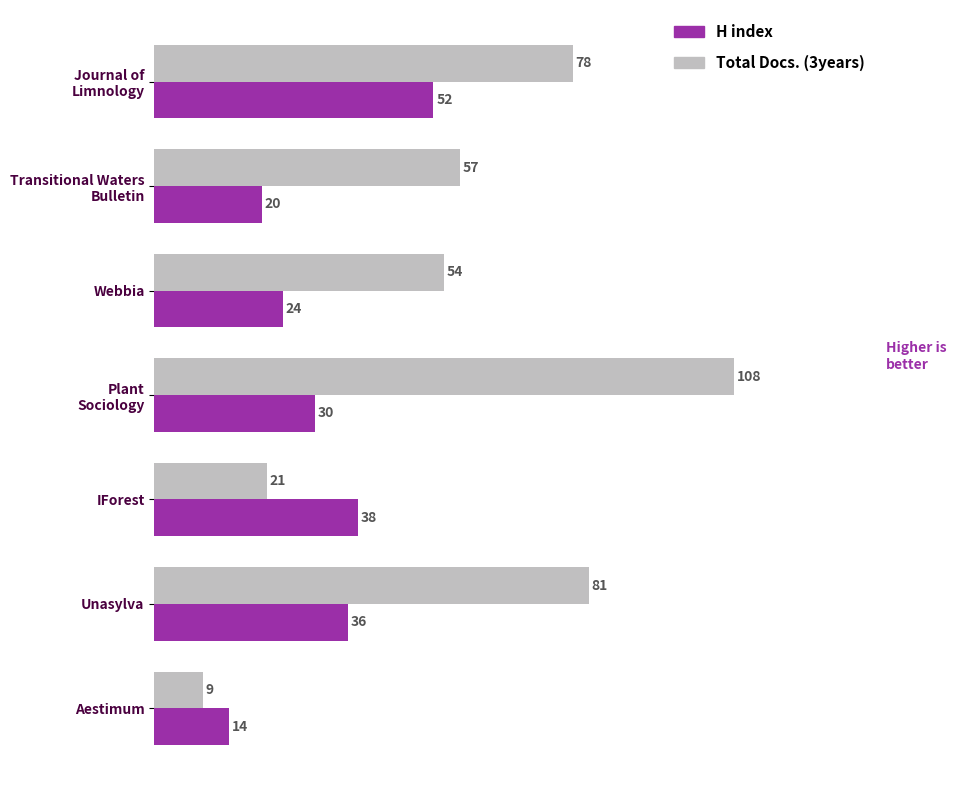

How many data points in Total Docs. (3years) are less than 57?

3